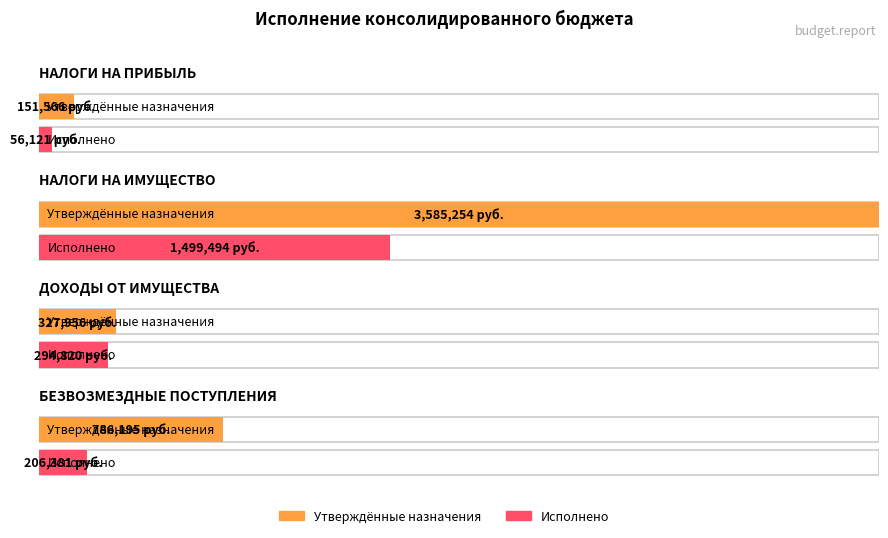

What is the sum of all Исполнено values?

2056816.2